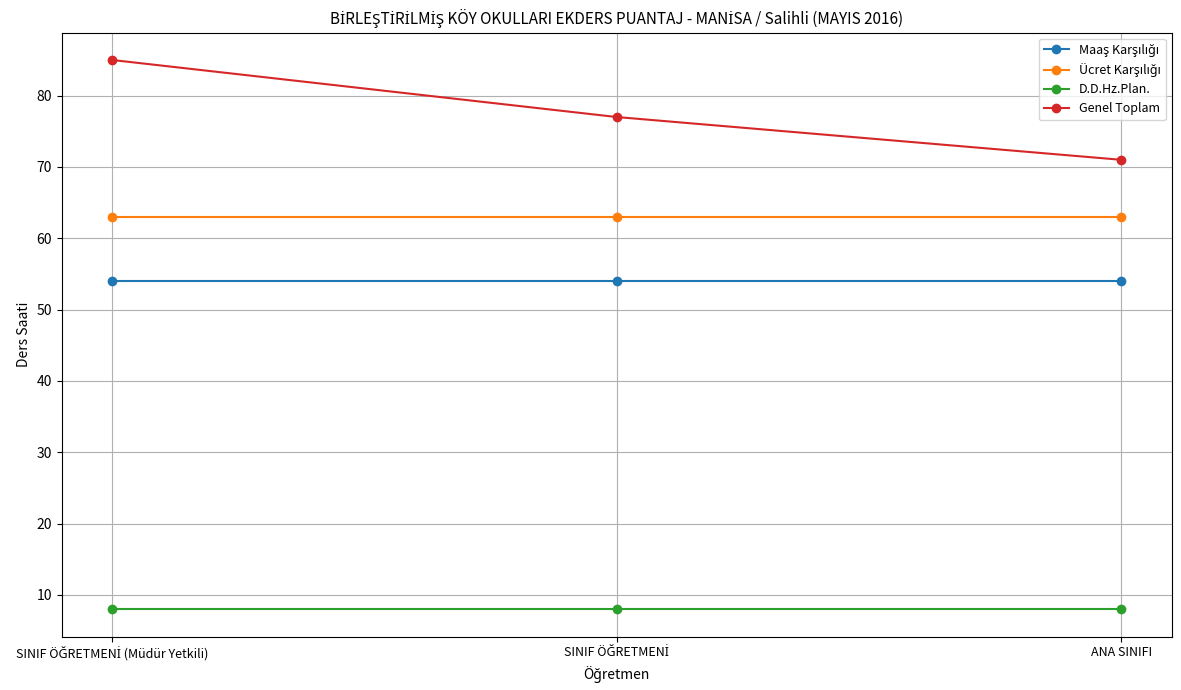

What is the greatest value displayed?

85